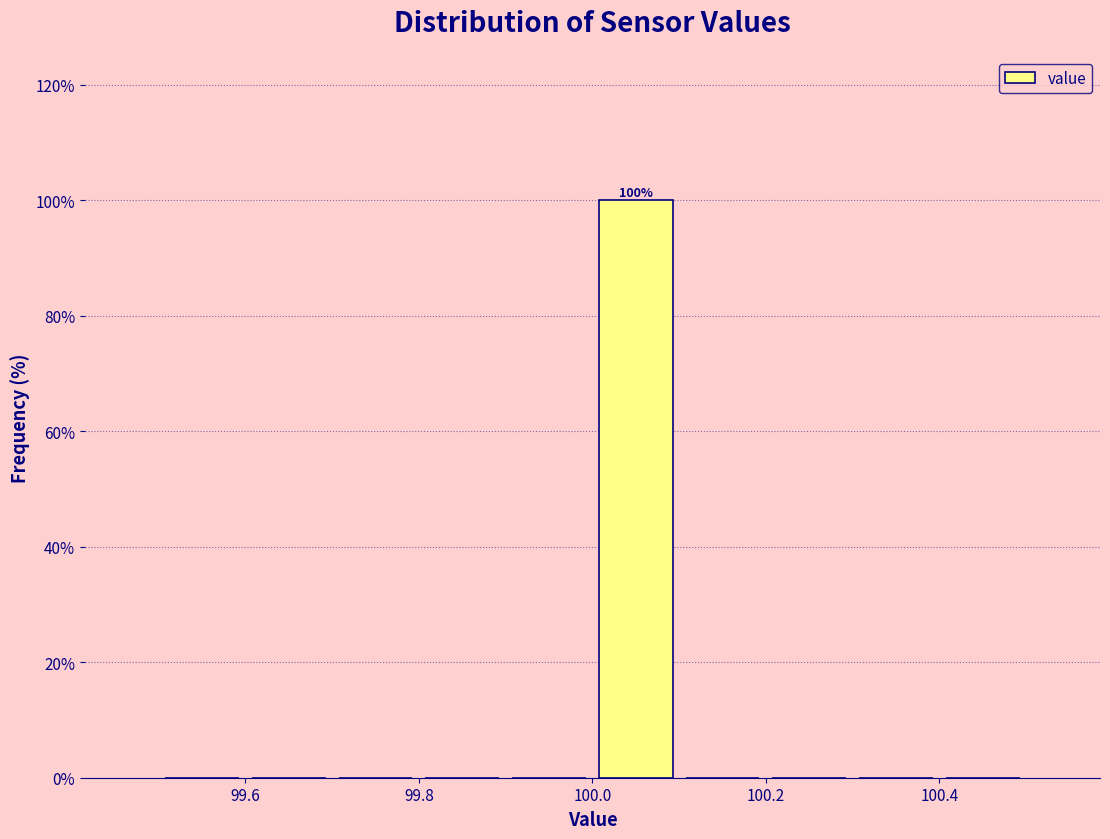

Which range on the x-axis has the tallest bar?

100.0 to 100.1